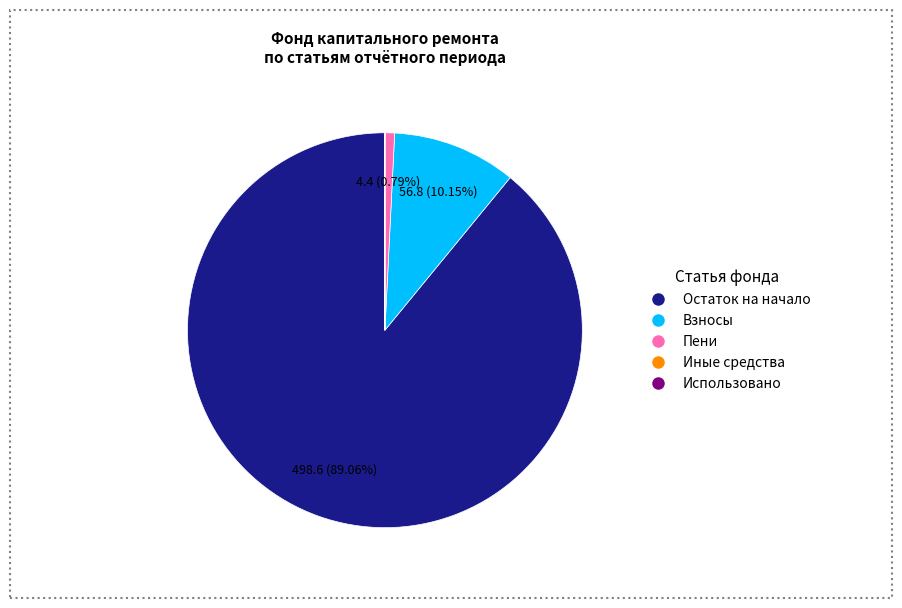

Does any single category account for the majority?

Yes